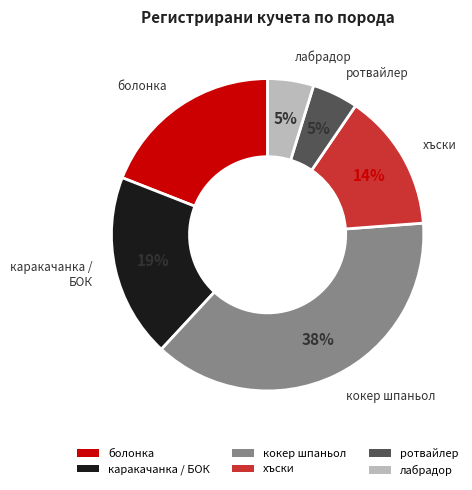

True or false: ротвайлер accounts for 10% of the total.

False